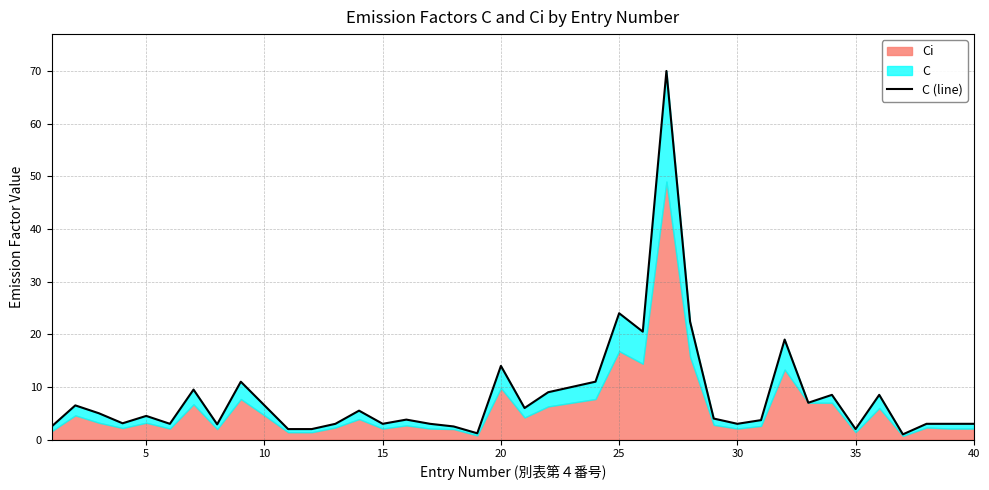

What is the average value?

8.3